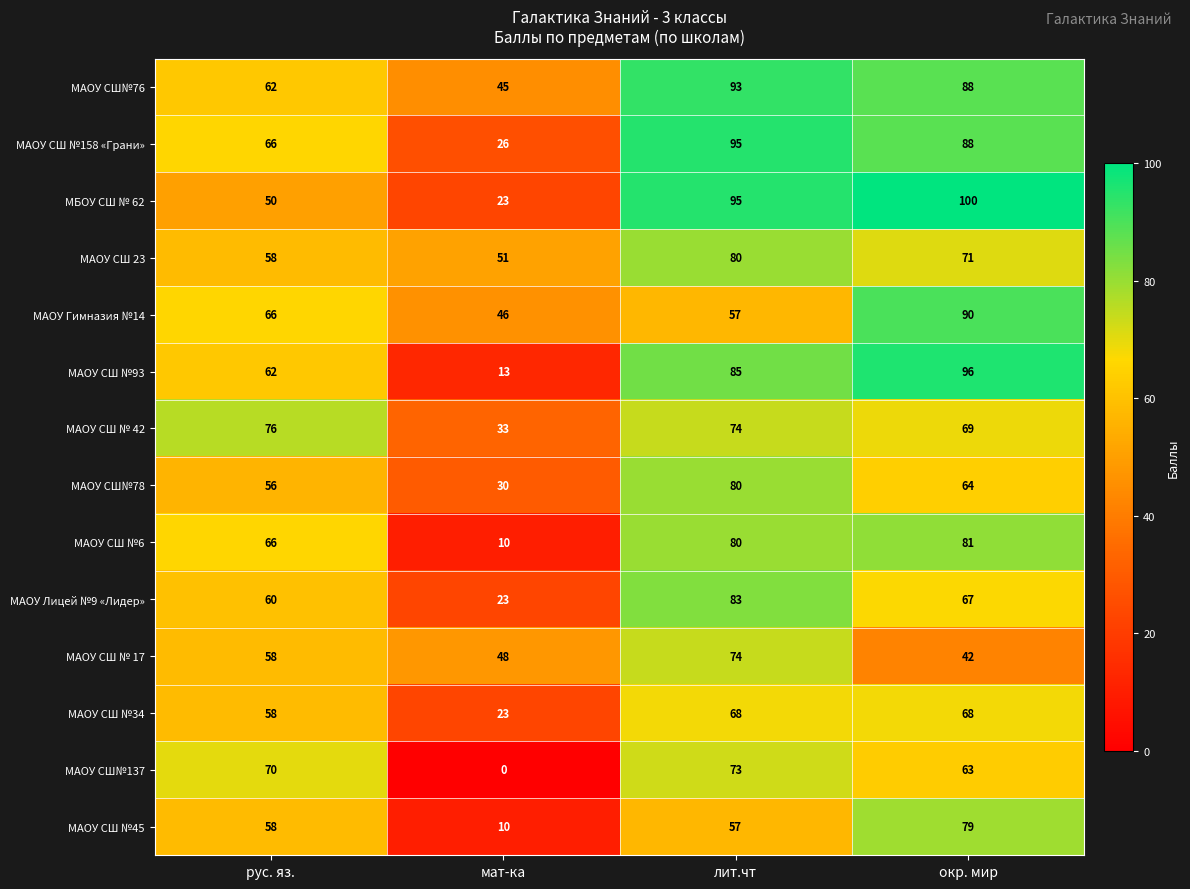

What is the sum of the МАОУ СШ№76 values at мат-ка and окр. мир?

133